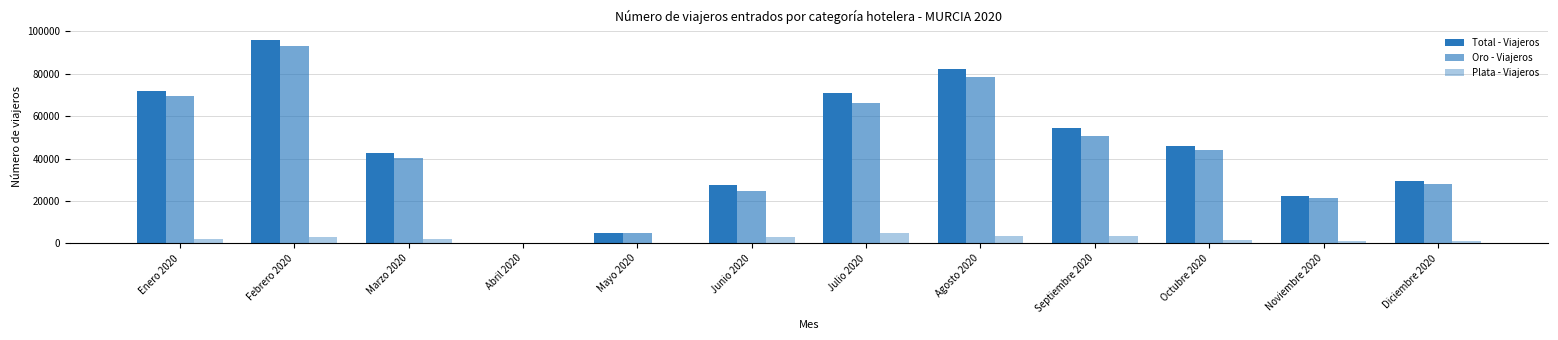

How many positive values does the Oro - Viajeros series have?

11